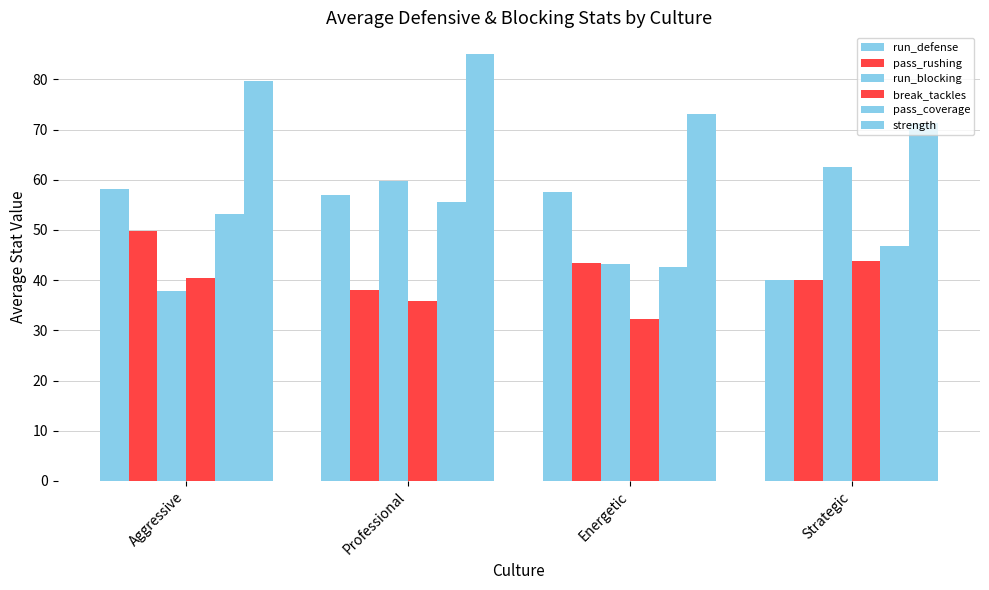

What is the sum of the strength values at Energetic and Aggressive?

152.6